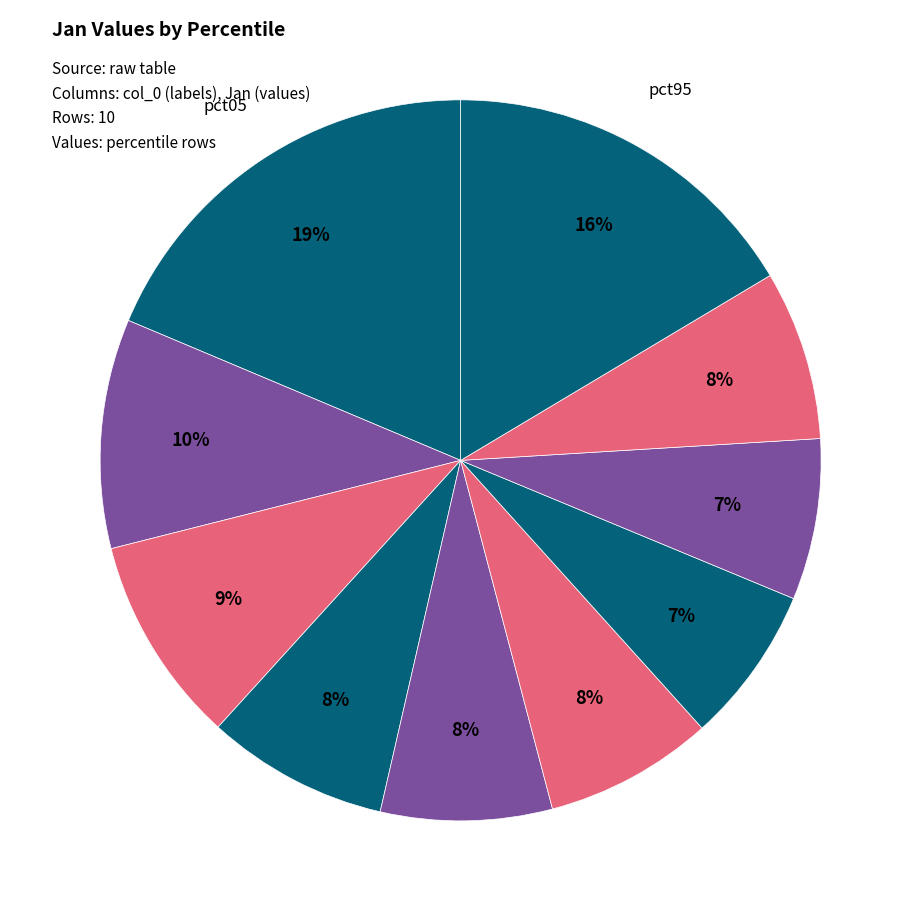

To the nearest percent, what is the average slice percentage?

10%